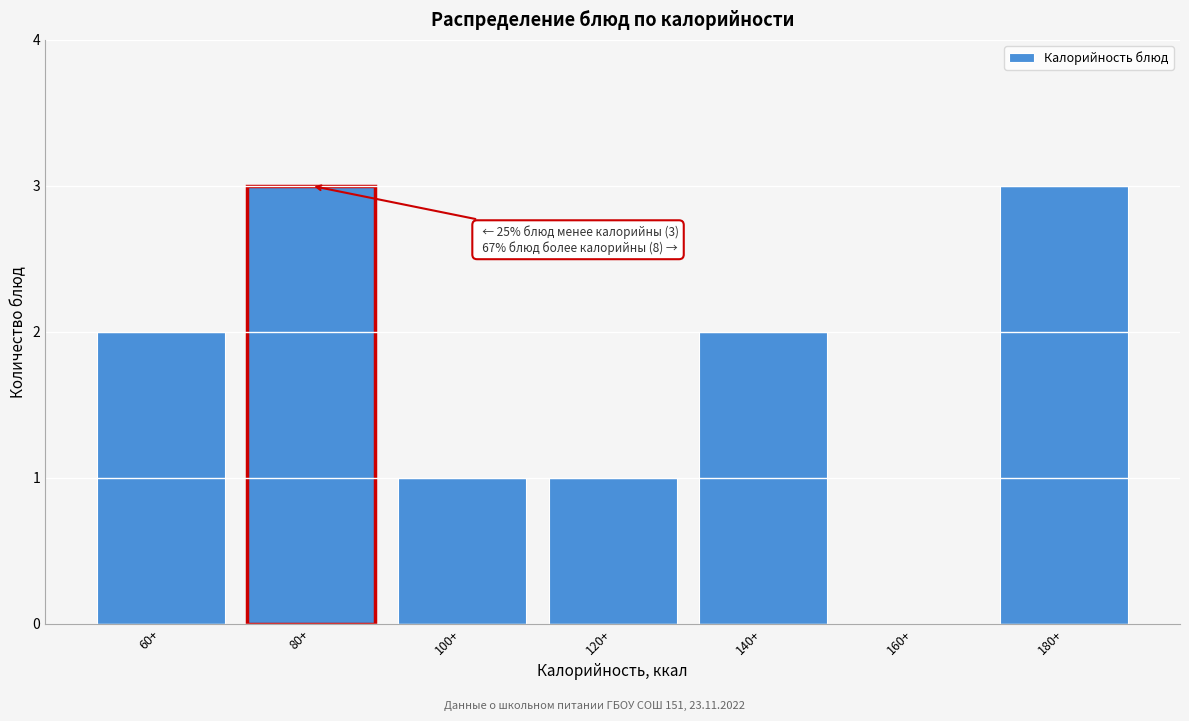

Reading right to left, list all the values displayed in this chart.

180+=3	160+=0	140+=2	120+=1	100+=1	80+=3	60+=2